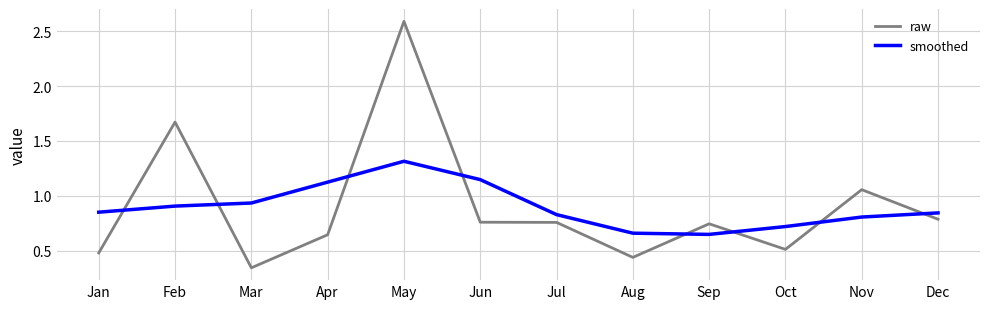

At Oct, list the series in order from smallest to largest.

raw, smoothed